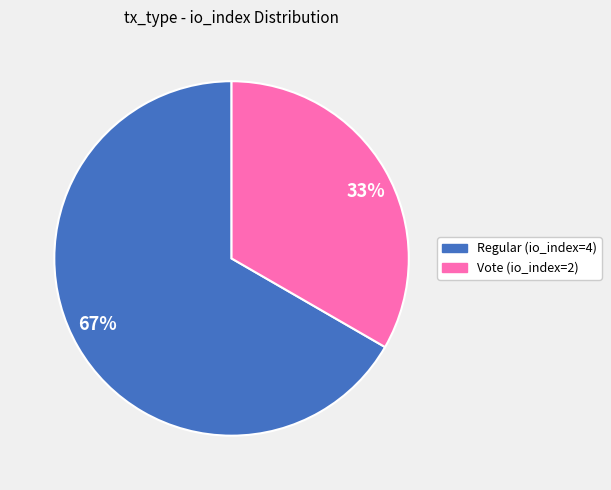

Combined, do 33% and 67% account for over 50%?

Yes